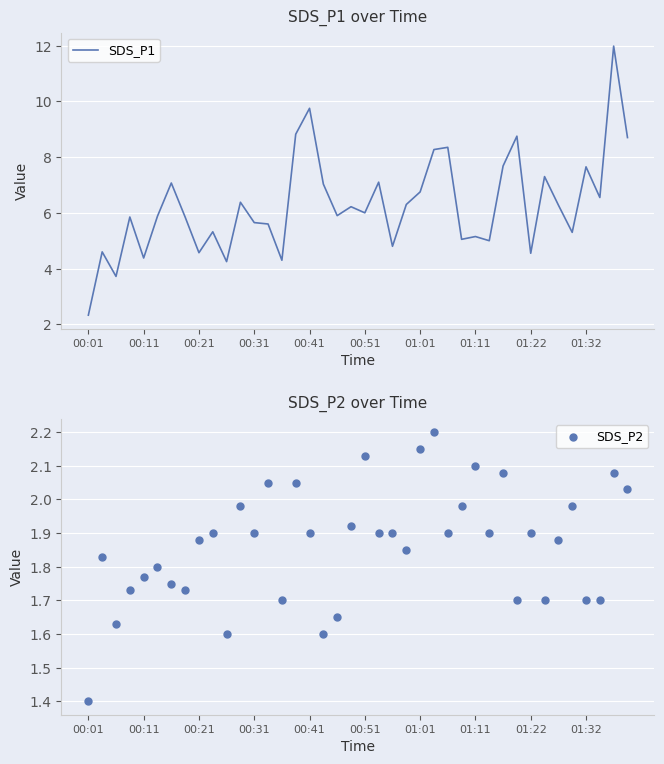

At which category is the sum across all series the highest?

38